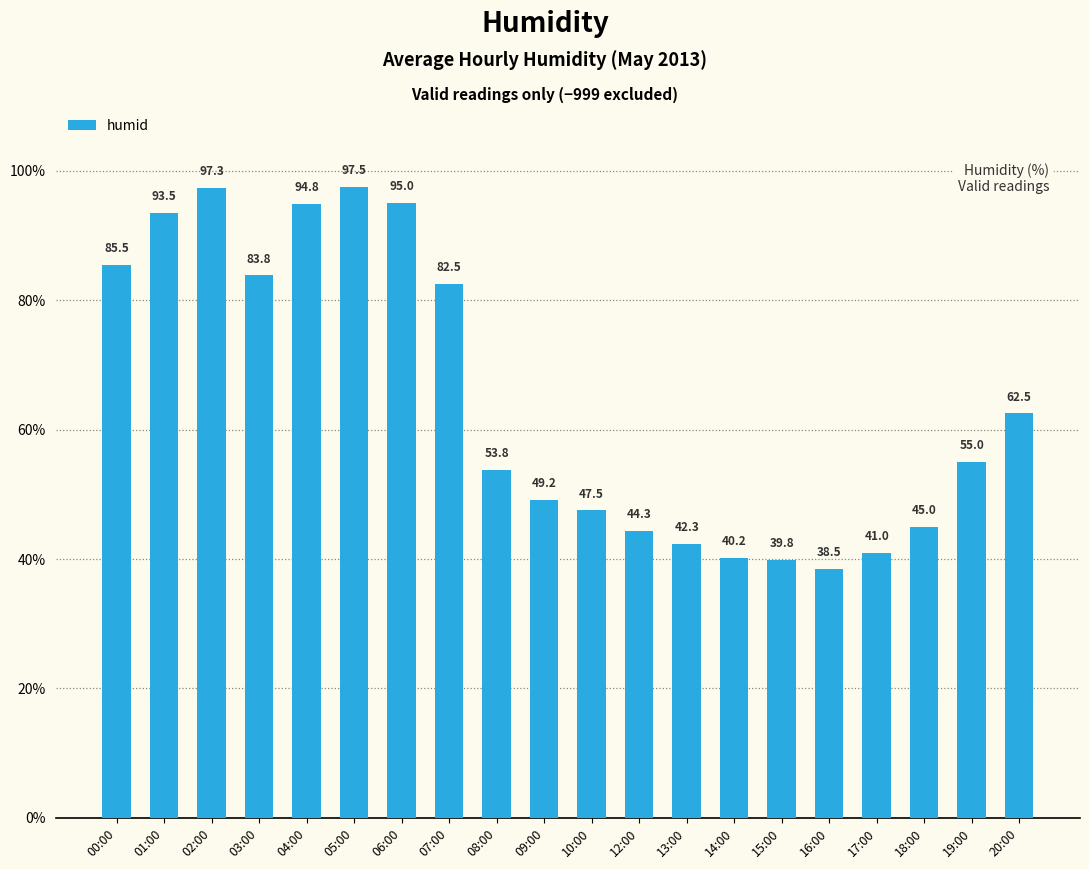

What is the difference between the second highest and second lowest values?

57.5